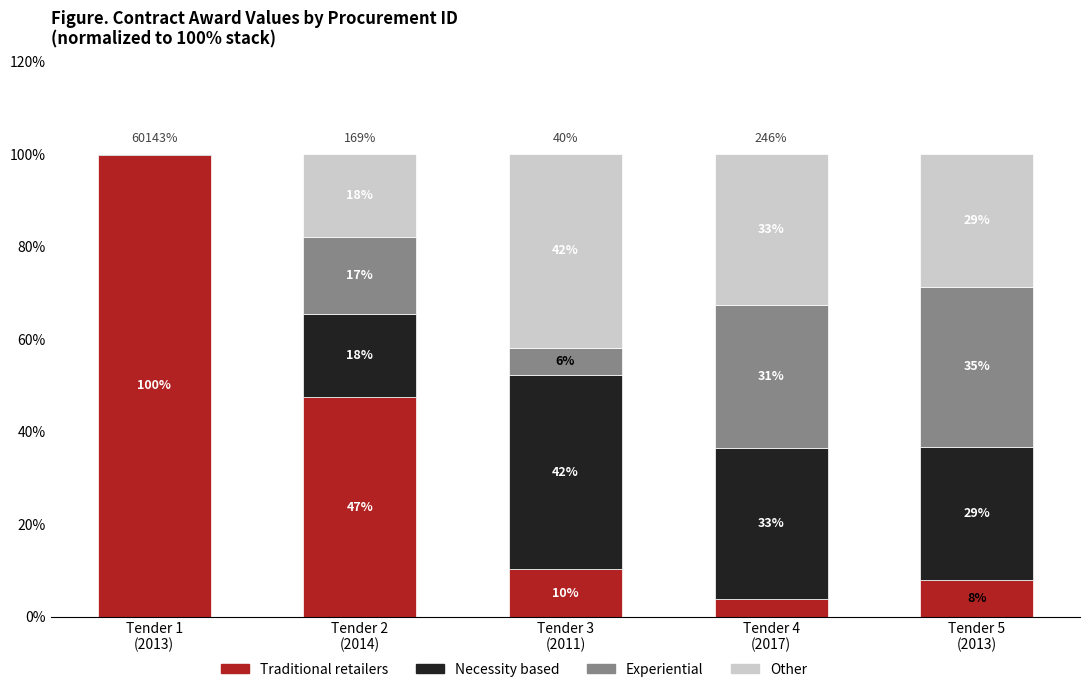

What are all the series names shown in the legend?

Traditional retailers, Necessity based, Experiential, Other